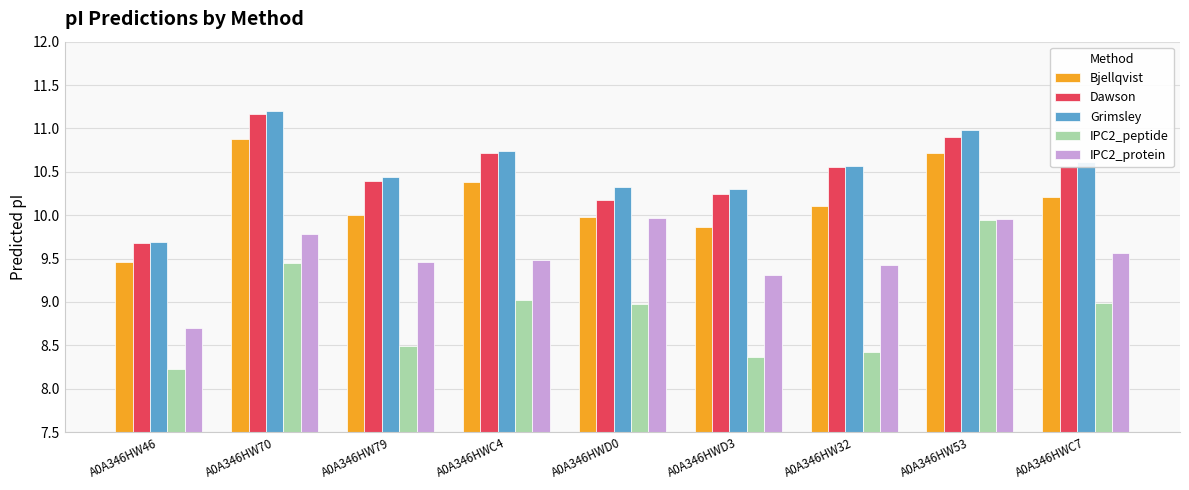

What is the difference between the maximum and second lowest values in the IPC2_peptide series?

1.6